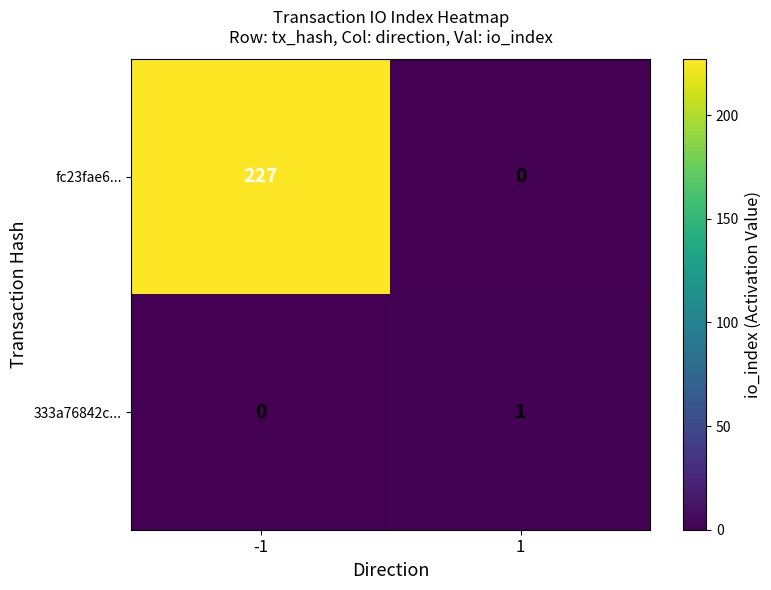

The value of 333a76842c... at -1 is 0. True or false?

True